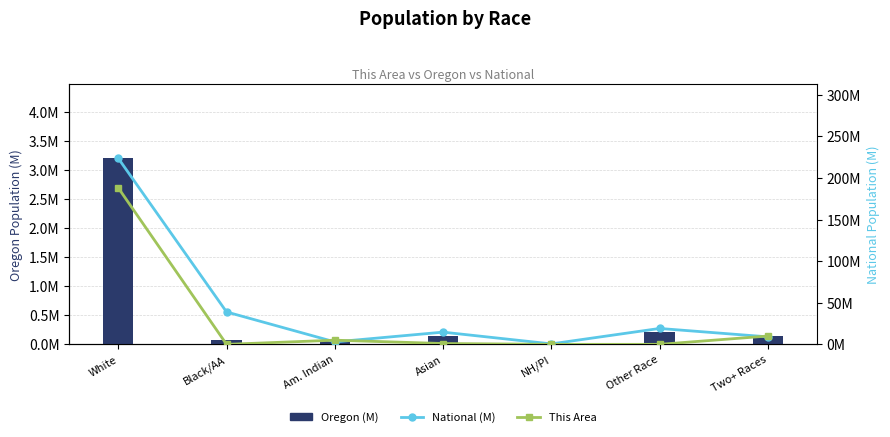

Rank the categories by This Area value from lowest to highest.

Black/AA, NH/PI, Other Race, Asian, Am. Indian, Two+ Races, White